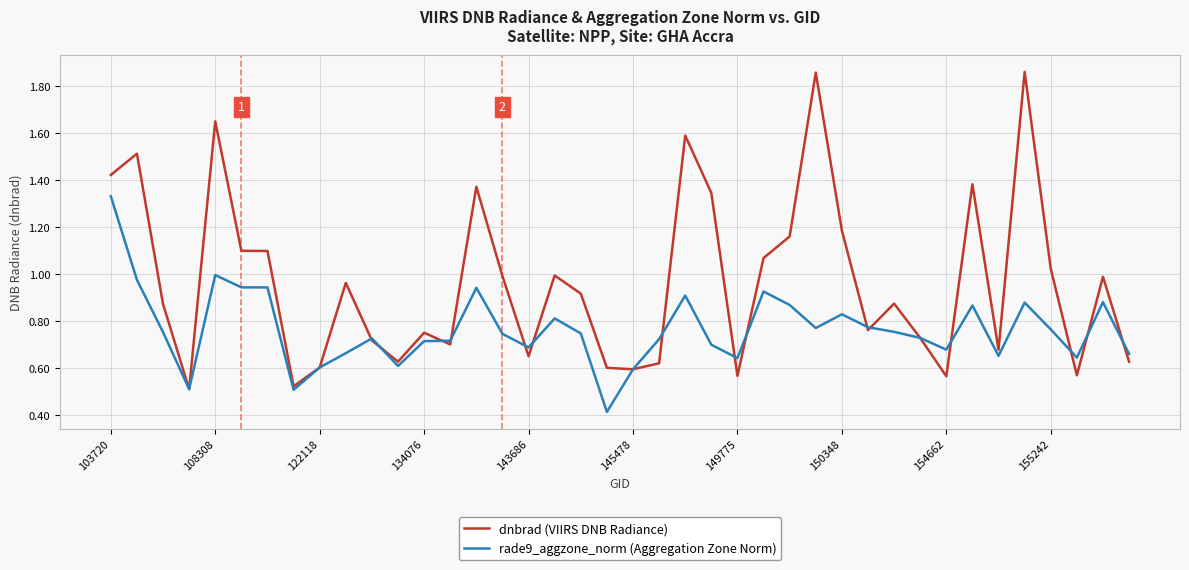

Which series has the largest total across all categories?

dnbrad (VIIRS DNB Radiance)